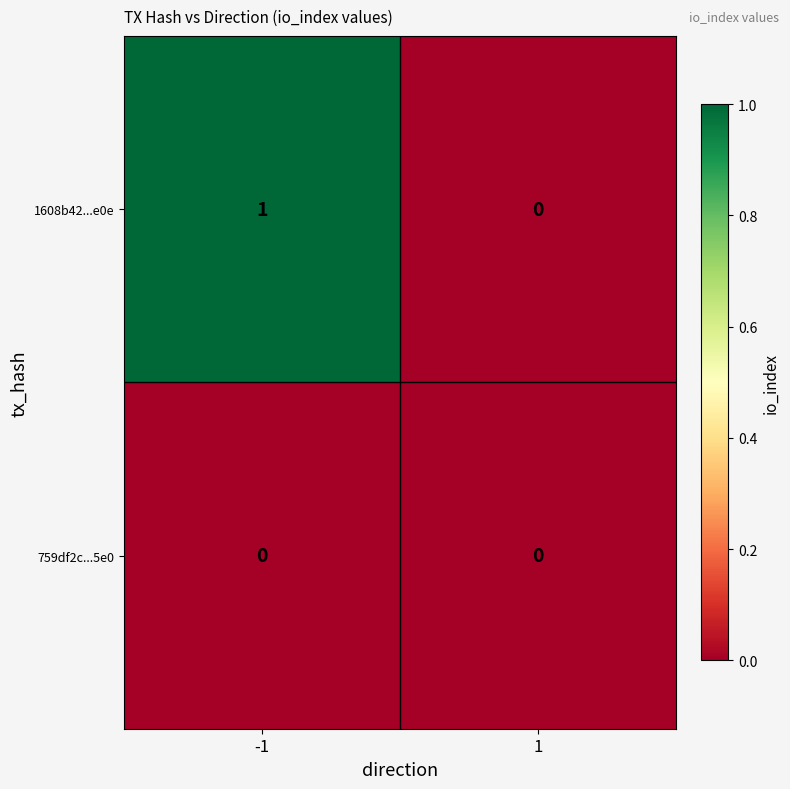

Is it true that 759df2c...5e0 equals 0 at -1?

True